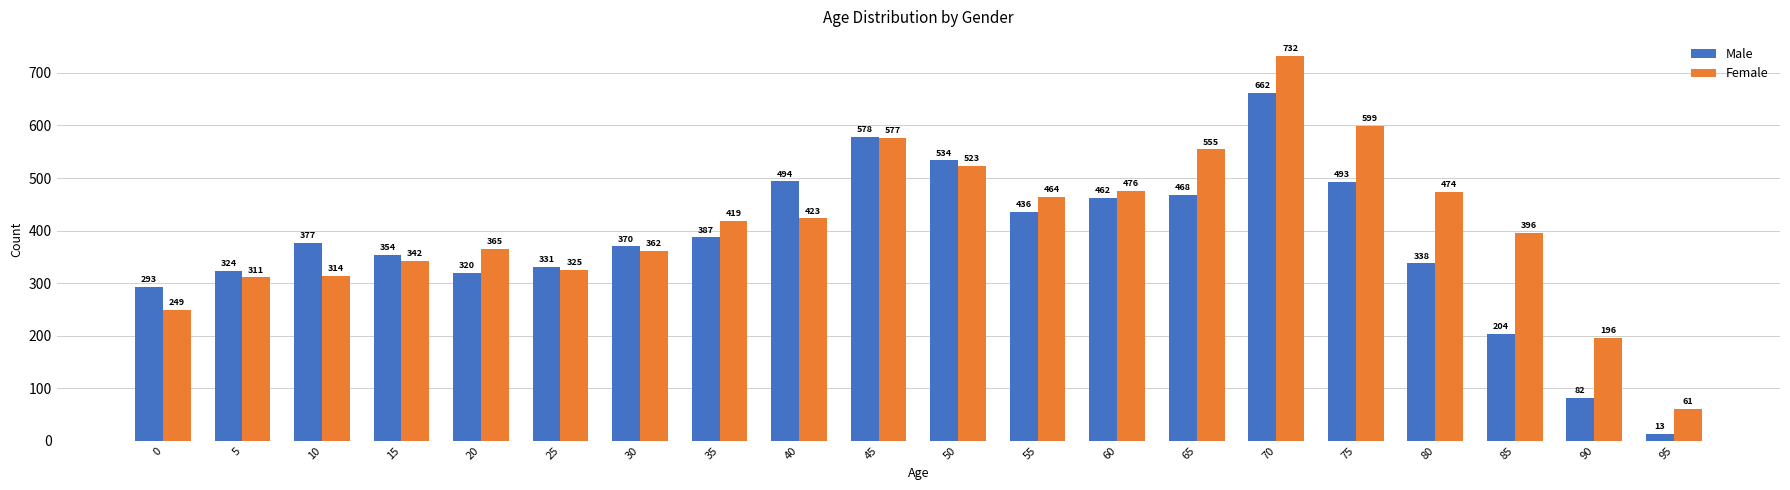

What is the spread (max minus min) of values at 95?

48